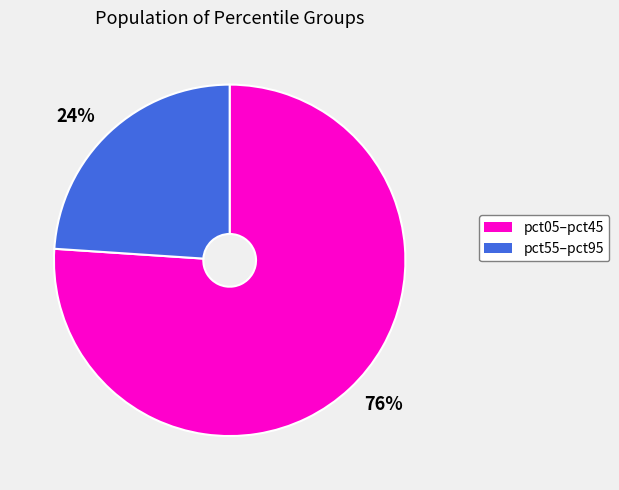

Does any single category account for the majority?

Yes